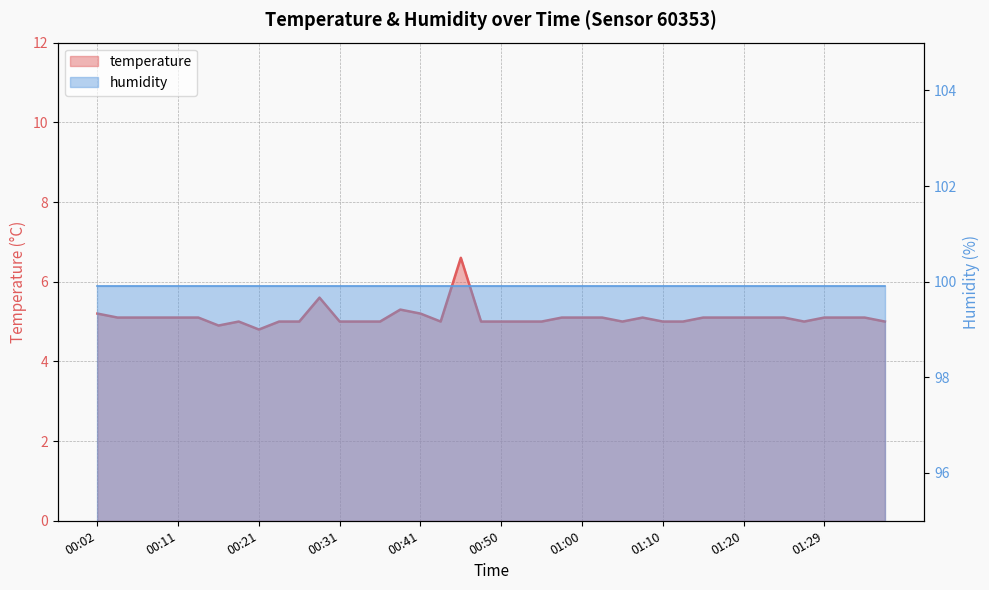

The value at 00:38 is 5.3. True or false?

True